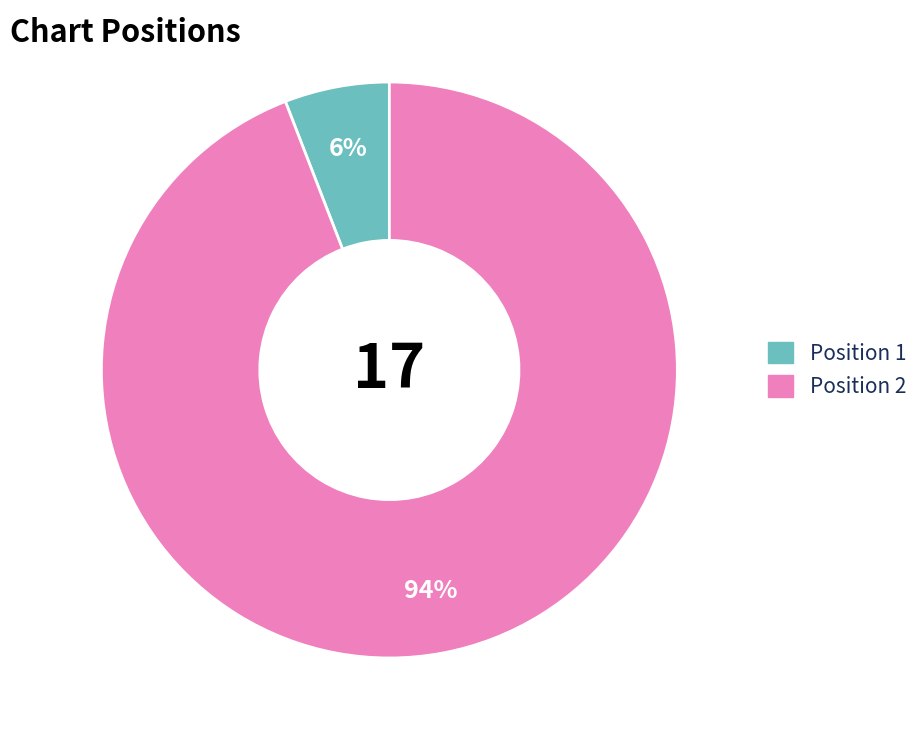

Does any single category account for the majority?

Yes